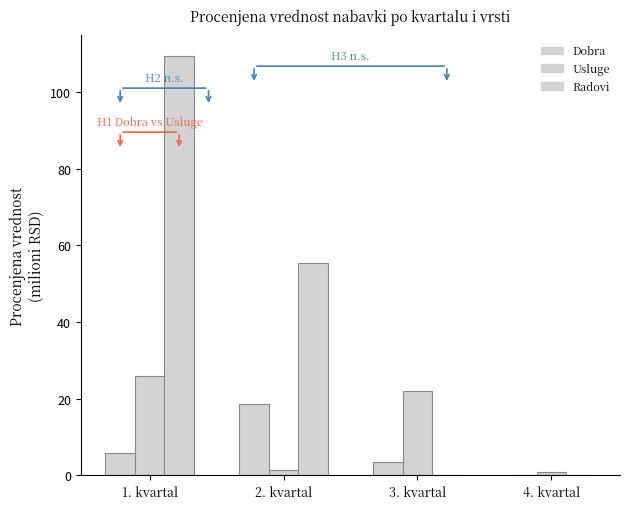

How many data points does each series have?

4